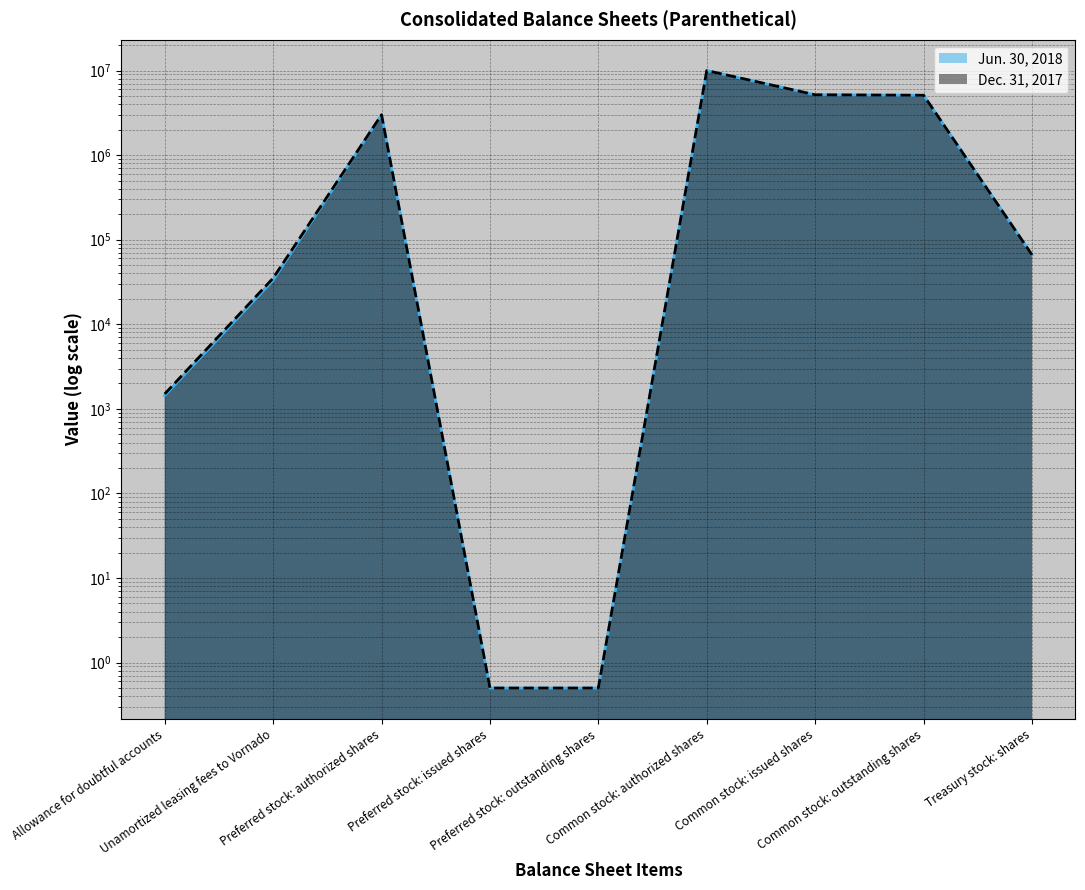

Reading left to right, extract all data points from this chart.

Jun. 30, 2018: 1433.0	33108.0	3000000.0	0.5	0.5	10000000.0	5173450.0	5107290.0	66160.0
Dec. 31, 2017: 1501.0	35152.0	3000000.0	0.5	0.5	10000000.0	5173450.0	5107290.0	66160.0